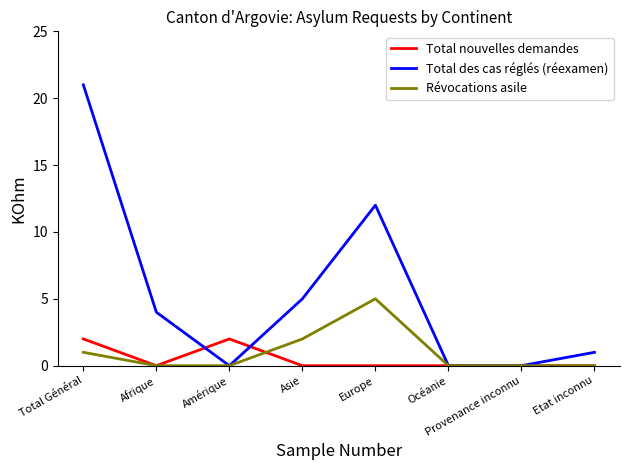

What are all the series names shown in the legend?

Total nouvelles demandes, Total des cas réglés (réexamen), Révocations asile